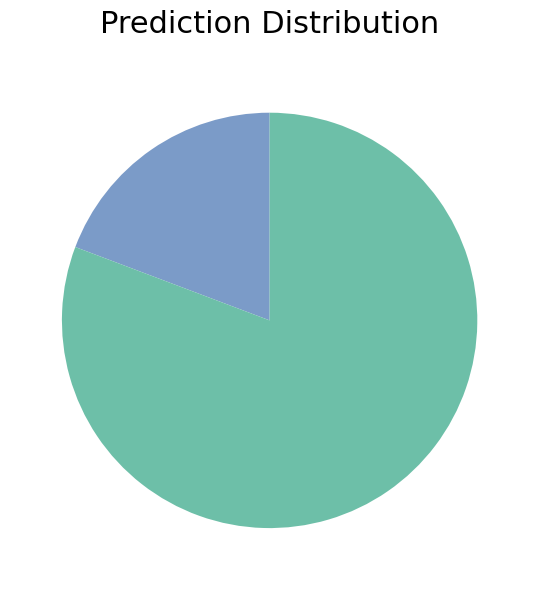

How many segments does this pie chart have?

2